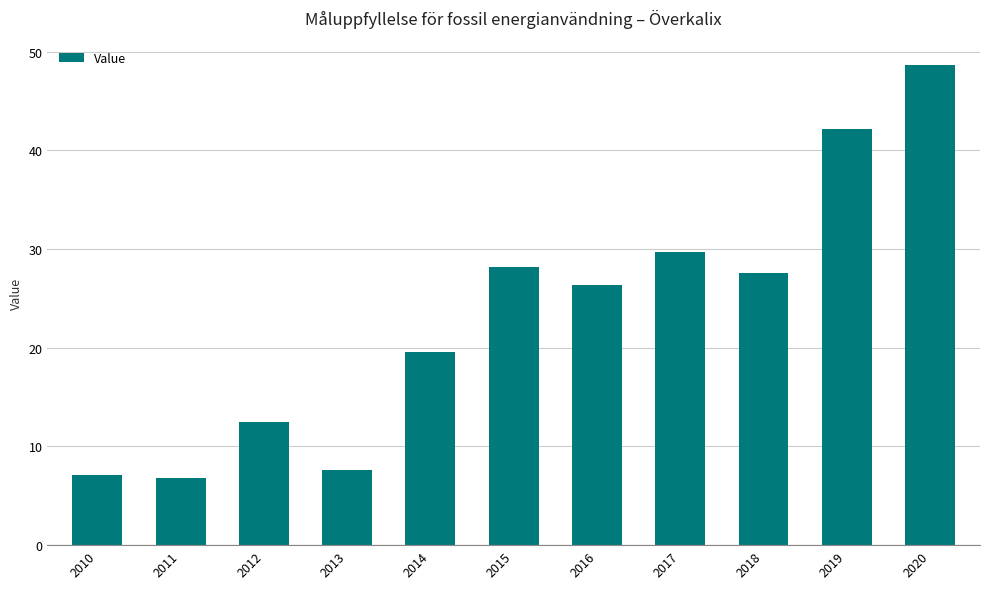

What is the change in value from 2015 to 2017?

+1.5